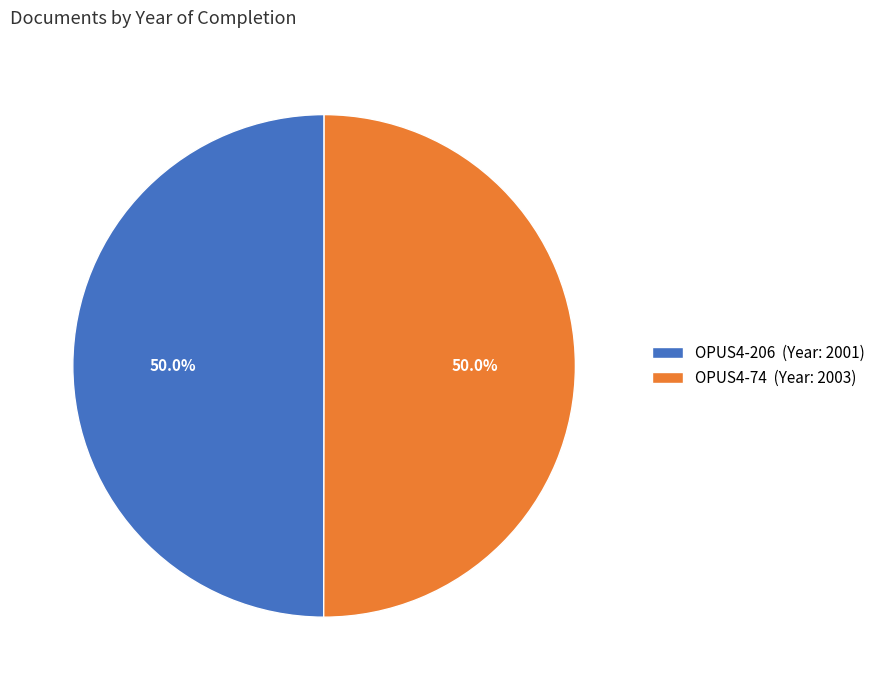

Approximately how many times larger is the value at OPUS4-74 (Year: 2003) compared to OPUS4-206 (Year: 2001)?

1.0